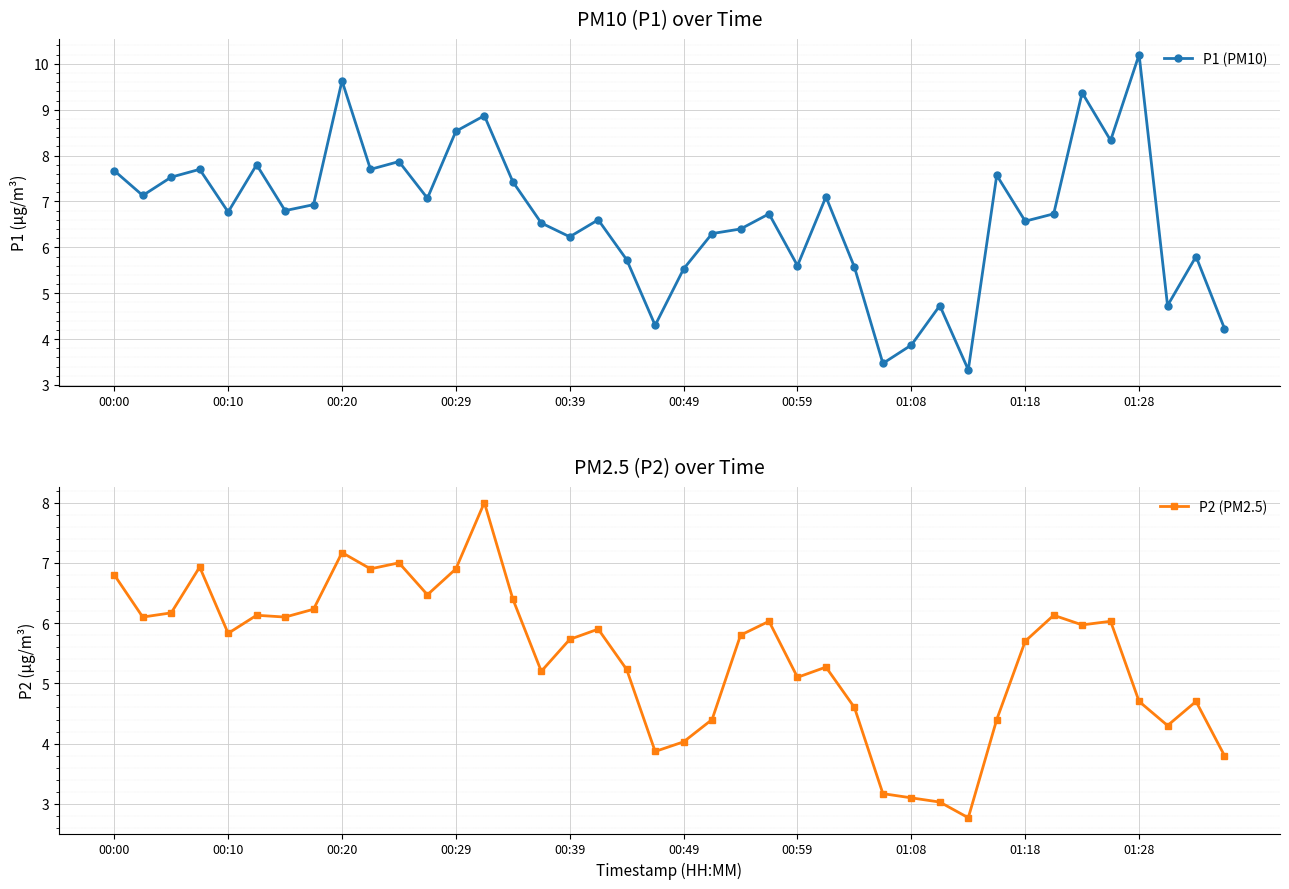

Reading left to right, what are all the values shown in this chart?

P1 (PM10): 7.7	7.1	7.5	7.7	6.8	7.8	6.8	6.9	9.6	7.7	7.9	7.1	8.5	8.9	7.4	6.5	6.2	6.6	5.7	4.3	5.5	6.3	6.4	6.7	5.6	7.1	5.6	3.5	3.9	4.7	3.3	7.6	6.6	6.7	9.4	8.3	10.2	4.7	5.8	4.2
P2 (PM2.5): 6.8	6.1	6.2	6.9	5.8	6.1	6.1	6.2	7.2	6.9	7.0	6.5	6.9	8.0	6.4	5.2	5.7	5.9	5.2	3.9	4.0	4.4	5.8	6.0	5.1	5.3	4.6	3.2	3.1	3.0	2.8	4.4	5.7	6.1	6.0	6.0	4.7	4.3	4.7	3.8